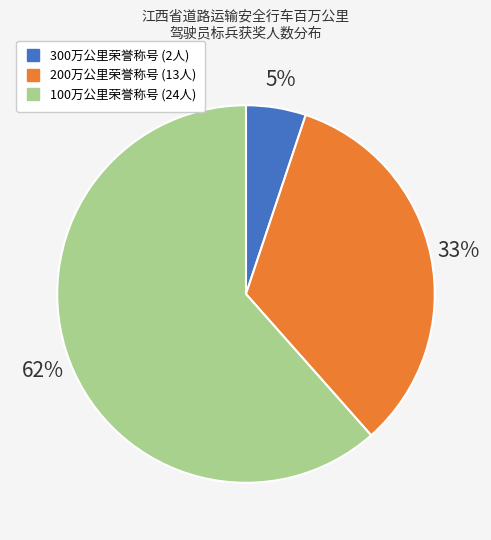

Between 100万公里荣誉称号 and 300万公里荣誉称号, which is larger?

100万公里荣誉称号